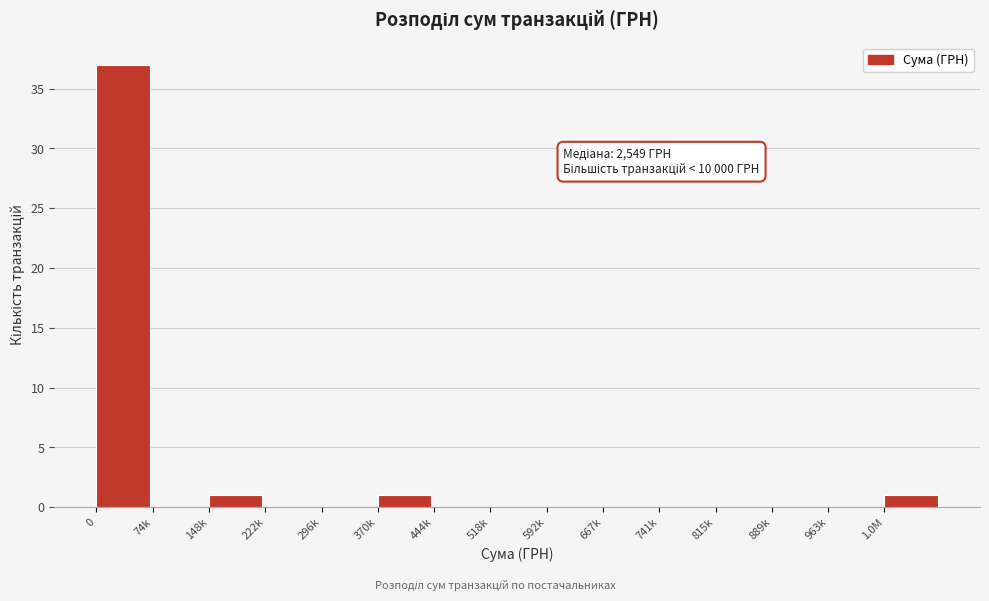

Reading left to right, list all the values displayed in this chart.

0=37	74k=0	148k=1	222k=0	296k=0	370k=1	444k=0	518k=0	592k=0	667k=0	741k=0	815k=0	889k=0	963k=0	1.0M=1